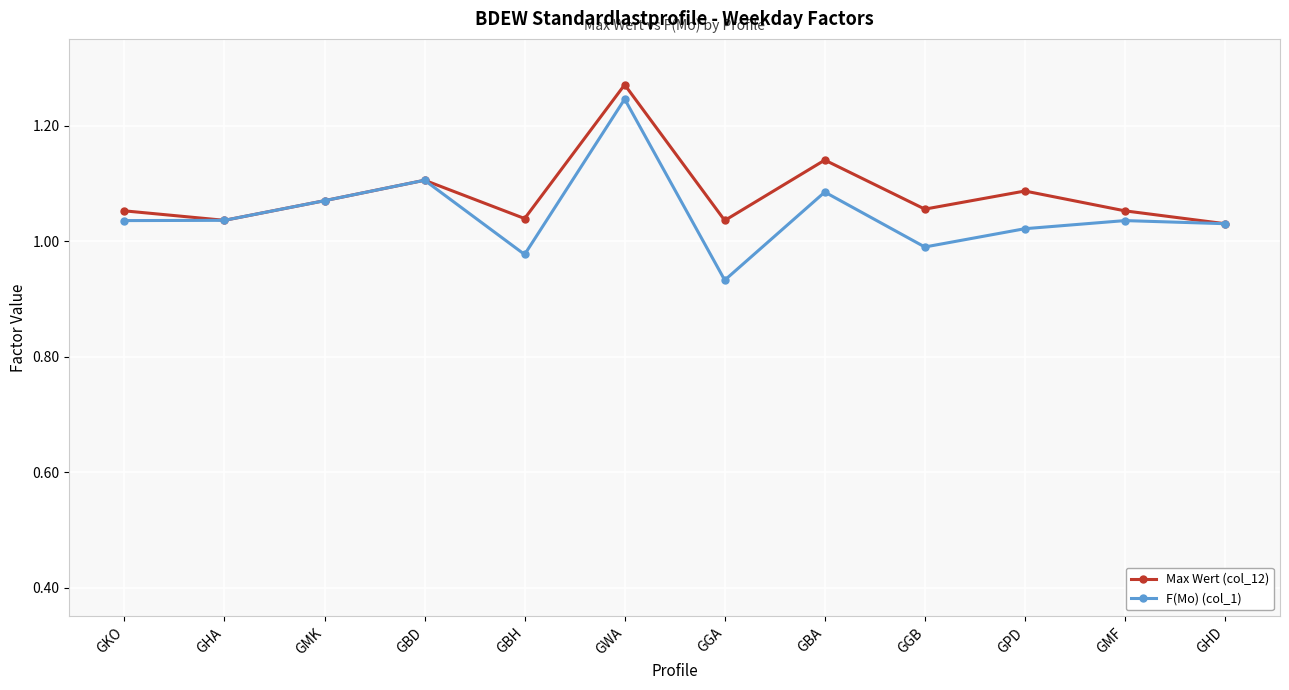

Which series changed the most between GBA and GGB?

F(Mo) (col_1)